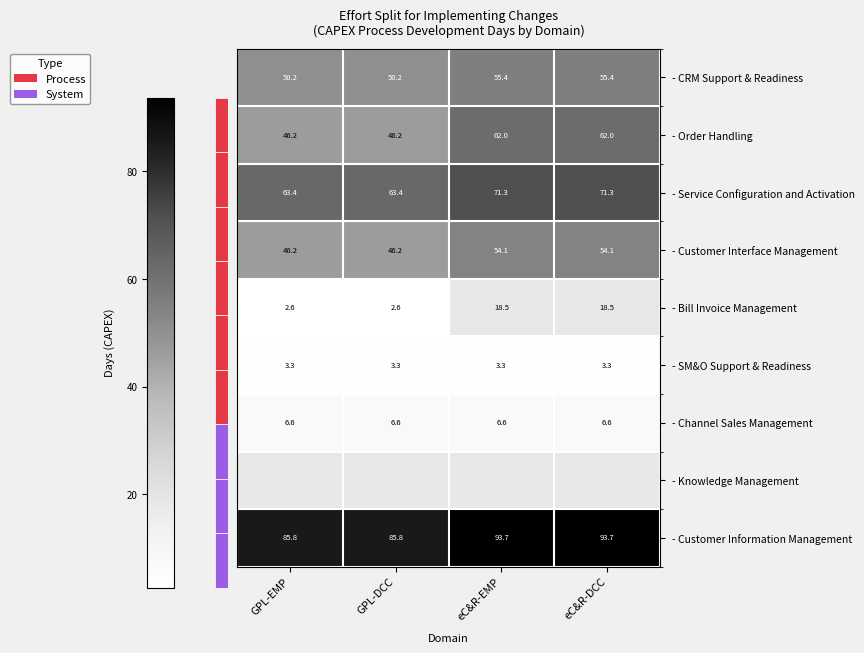

Is the value of - Customer Information Management at eC&R-EMP greater than the value of - Service Configuration and Activation at eC&R-DCC?

Yes